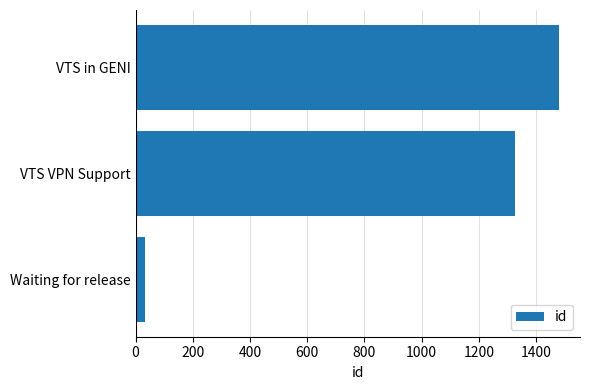

What is the sum of all values?

2840